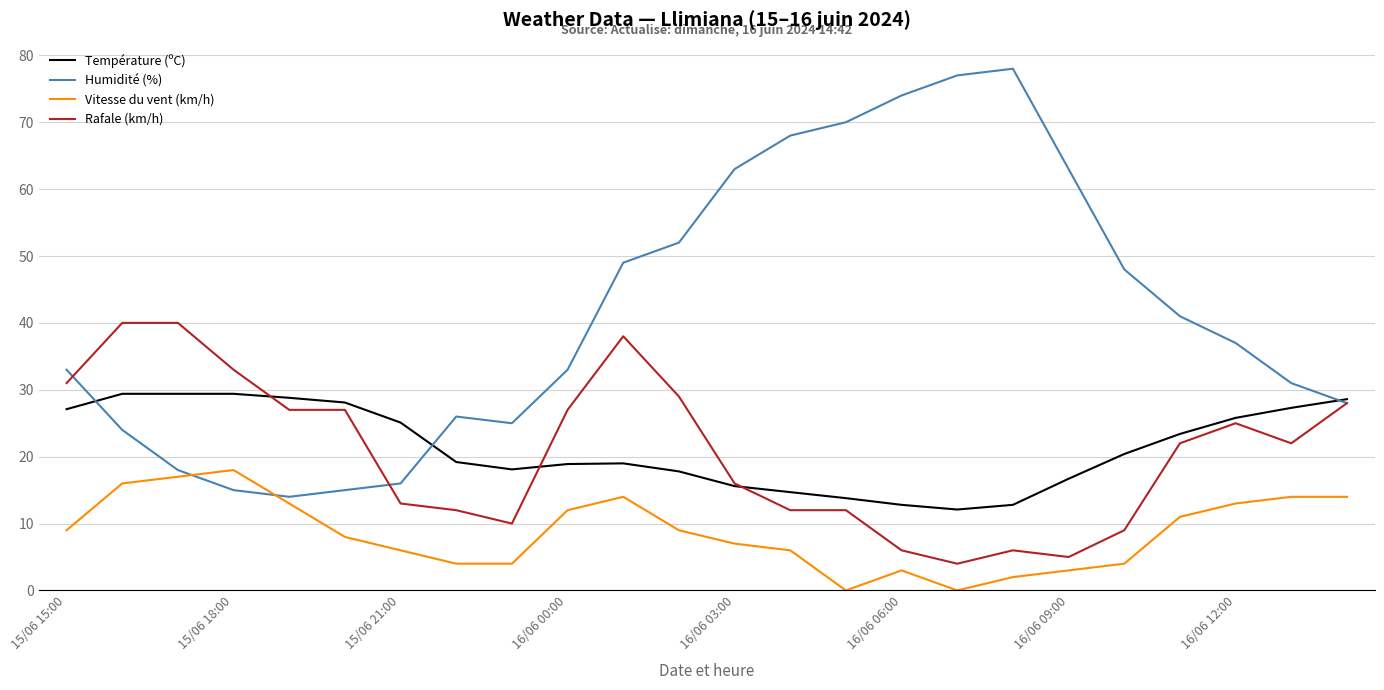

List the series in order of their peak value, highest first.

Humidité (%), Rafale (km/h), Température (ºC), Vitesse du vent (km/h)